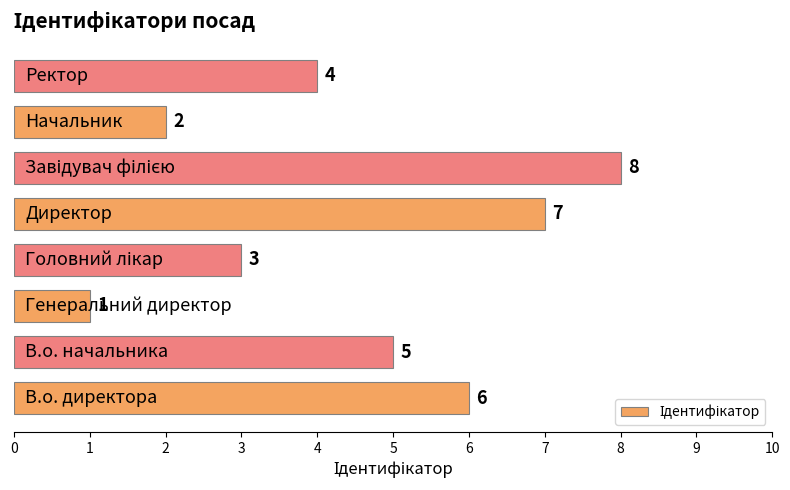

What is the difference between the second highest and minimum values?

6